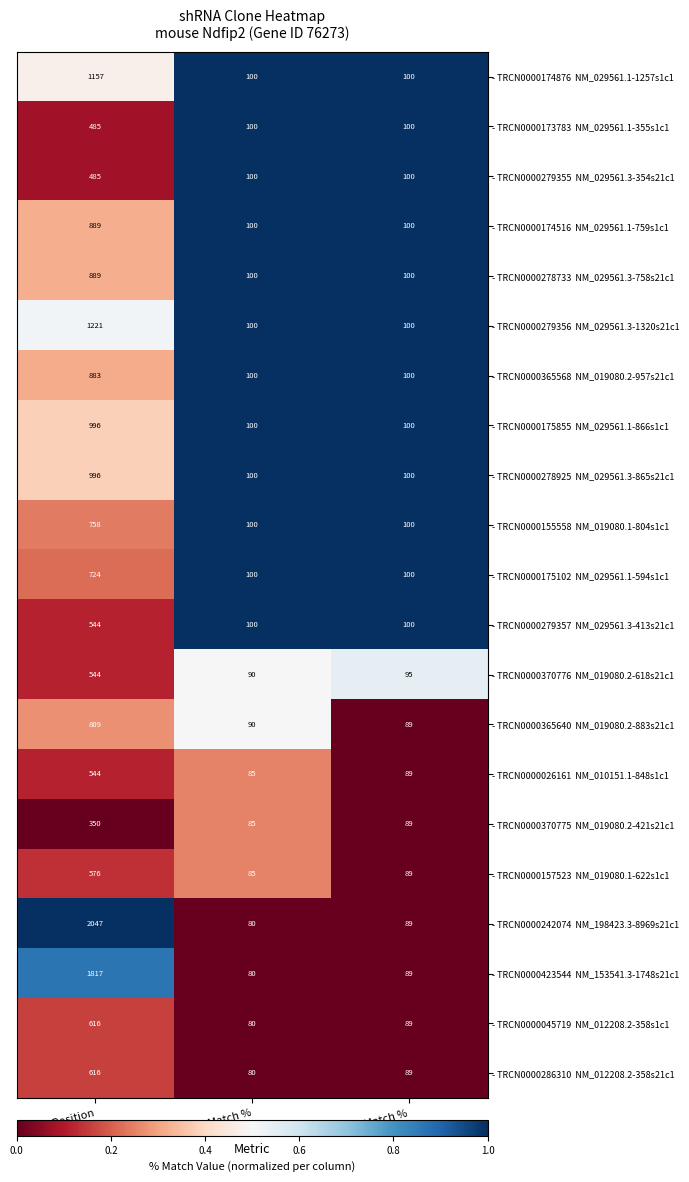

At which category is the sum across all series the highest?

Match Position